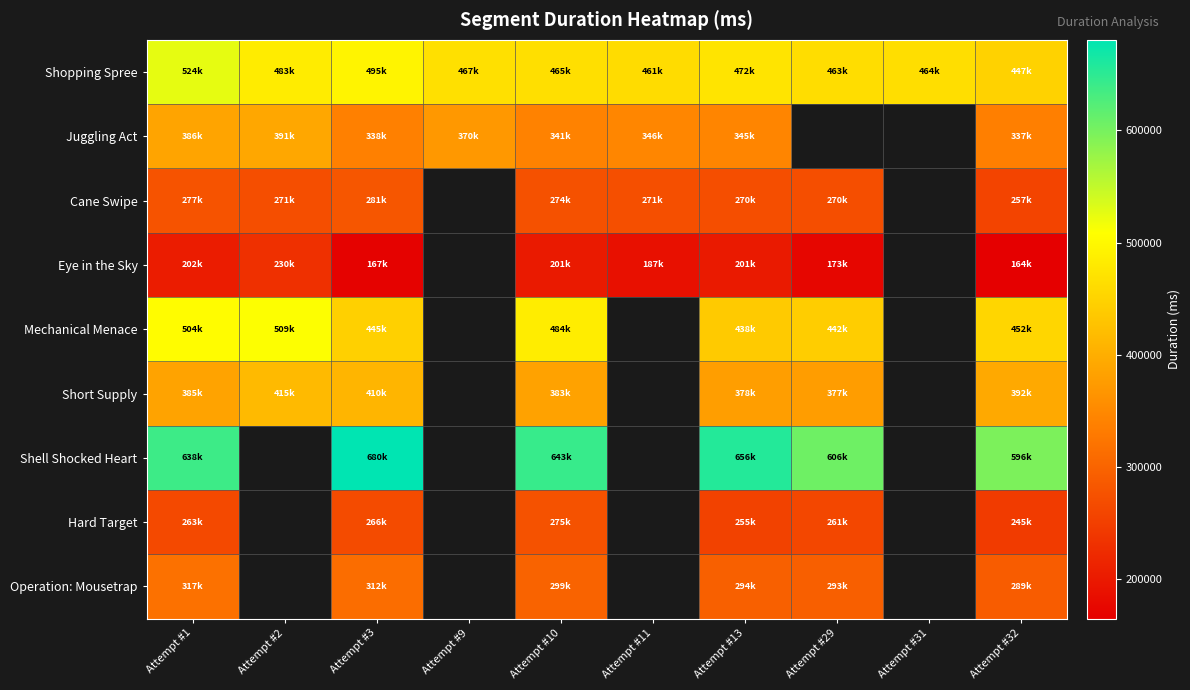

At how many categories does at least one series exceed 359839?

10